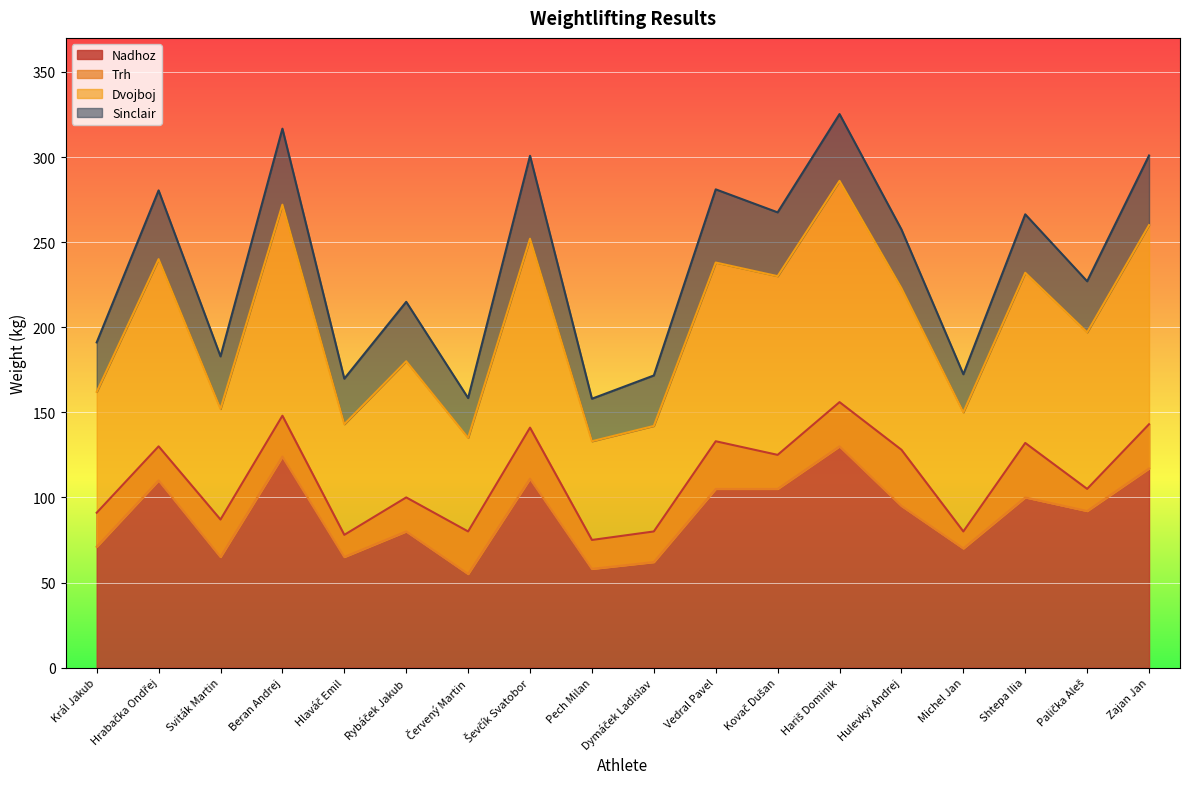

True or false: Sinclair has a value of 335.6 at Palička Aleš.

False